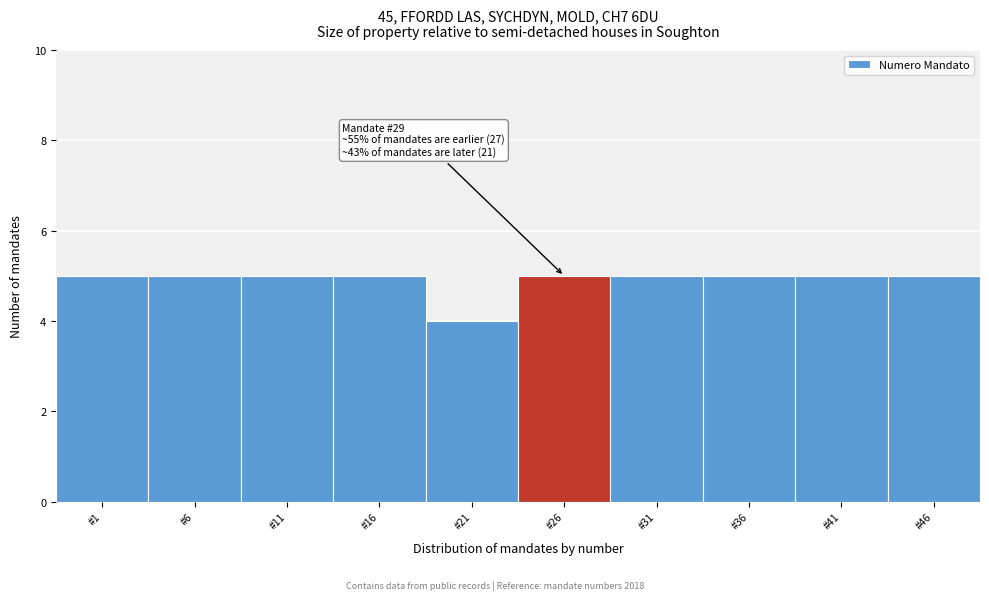

Reading right to left, list all the values displayed in this chart.

5	5	5	5	5	4	5	5	5	5